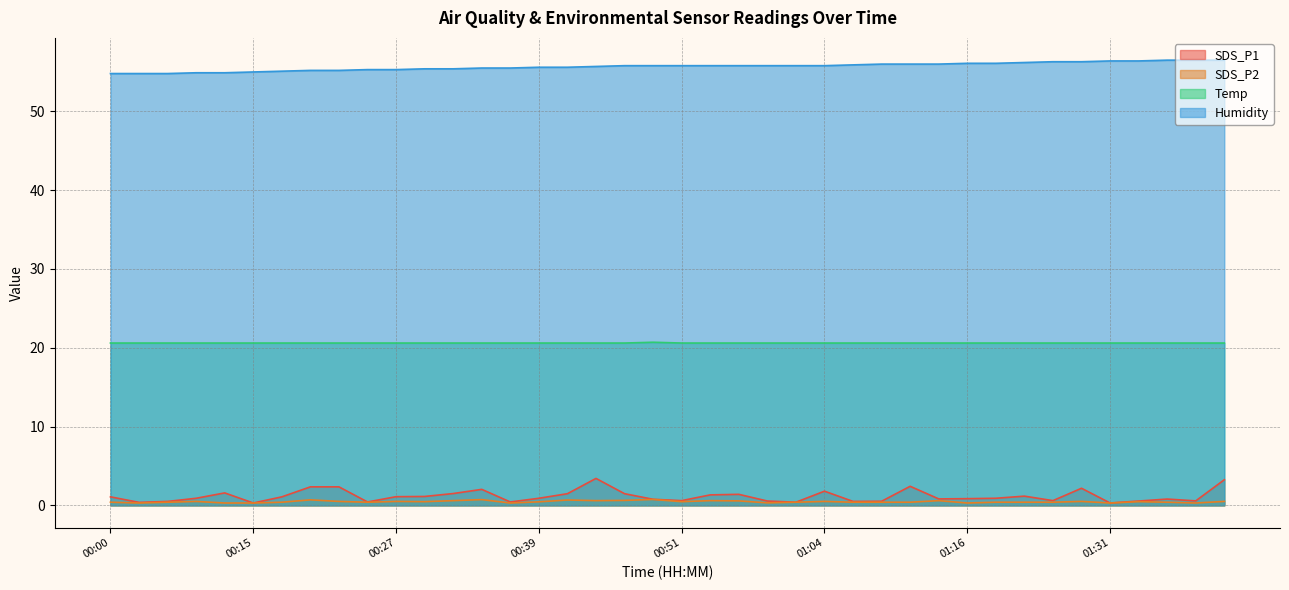

Where is the first local minimum for SDS_P1?

00:02